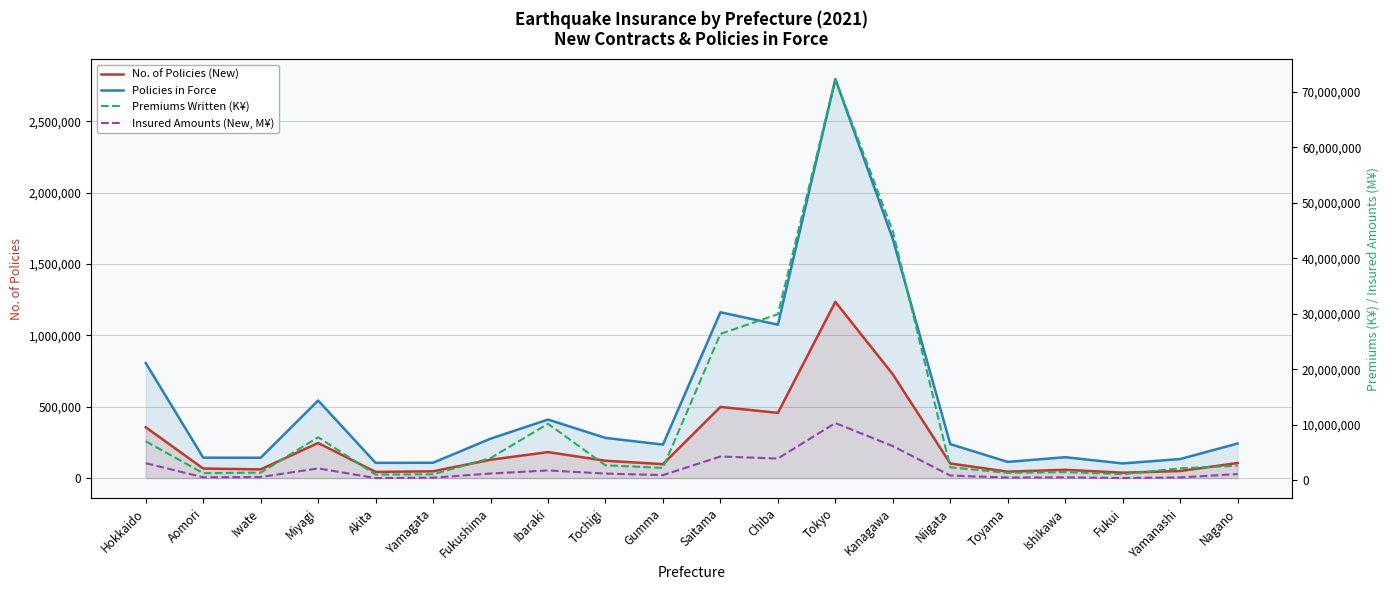

How many interior local peaks does the Premiums Written (K¥) series have?

4